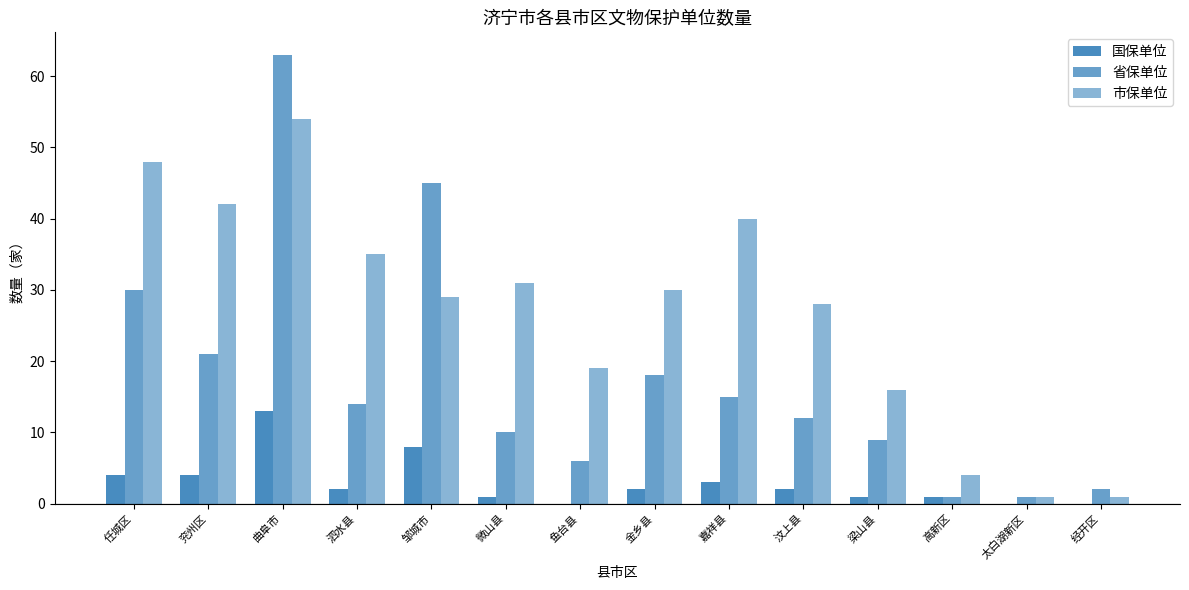

Are the bars horizontal?

No